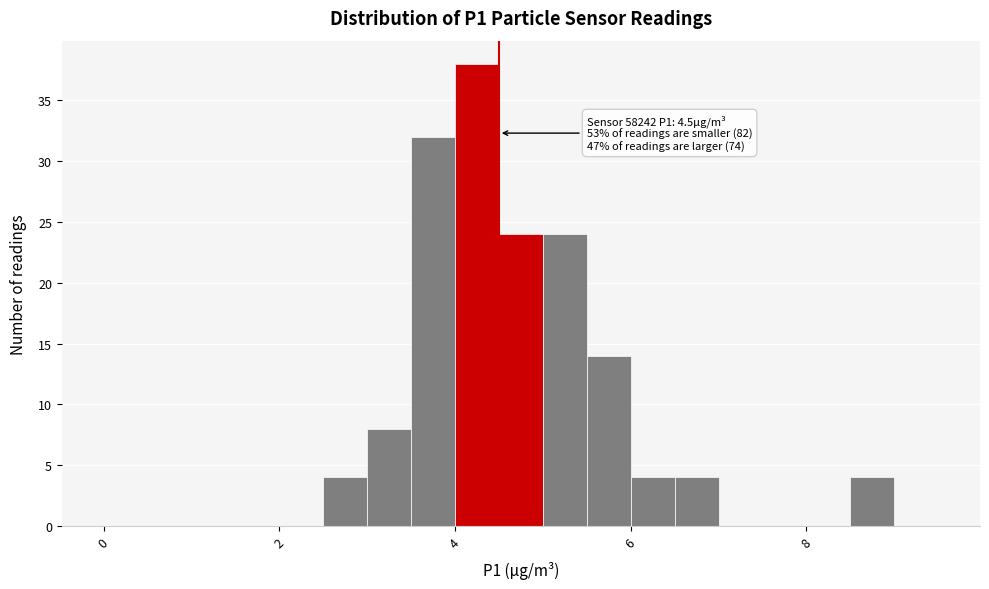

Around what value on the x-axis is the tallest bar? Give the approximate position of its centre, as read against the axis.

4.2